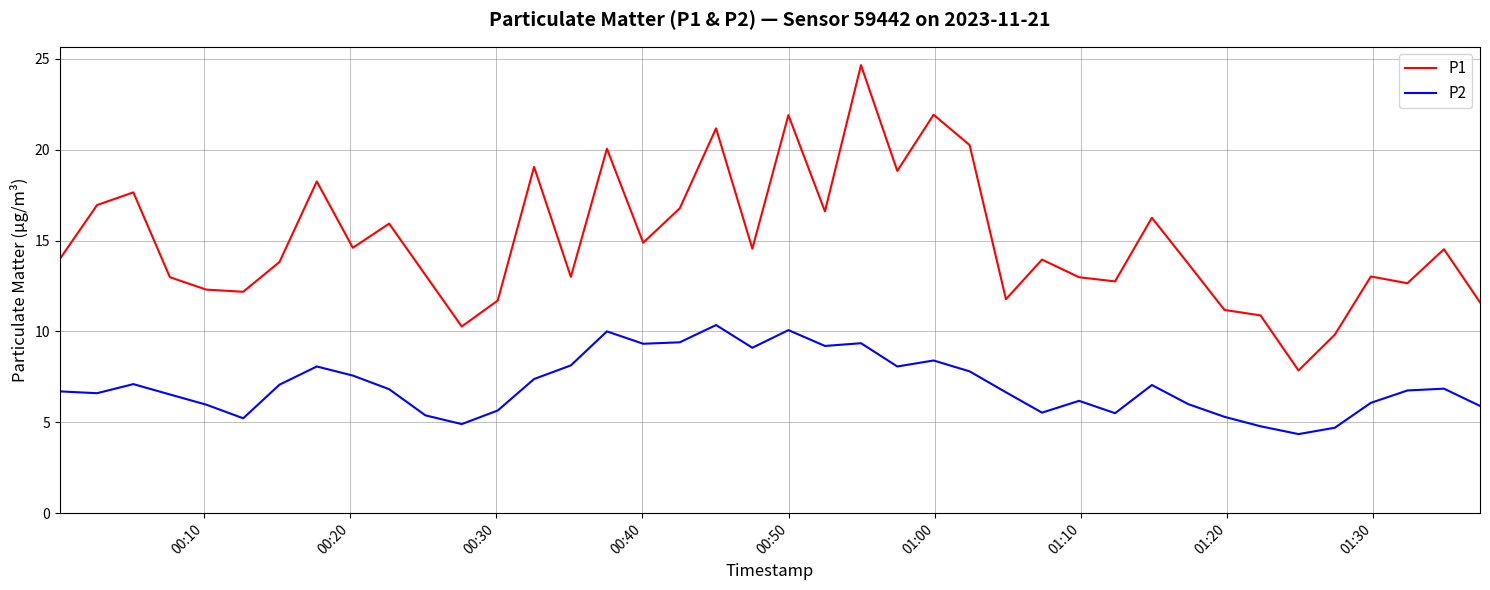

True or false: P1 and P2 cross at least once.

False